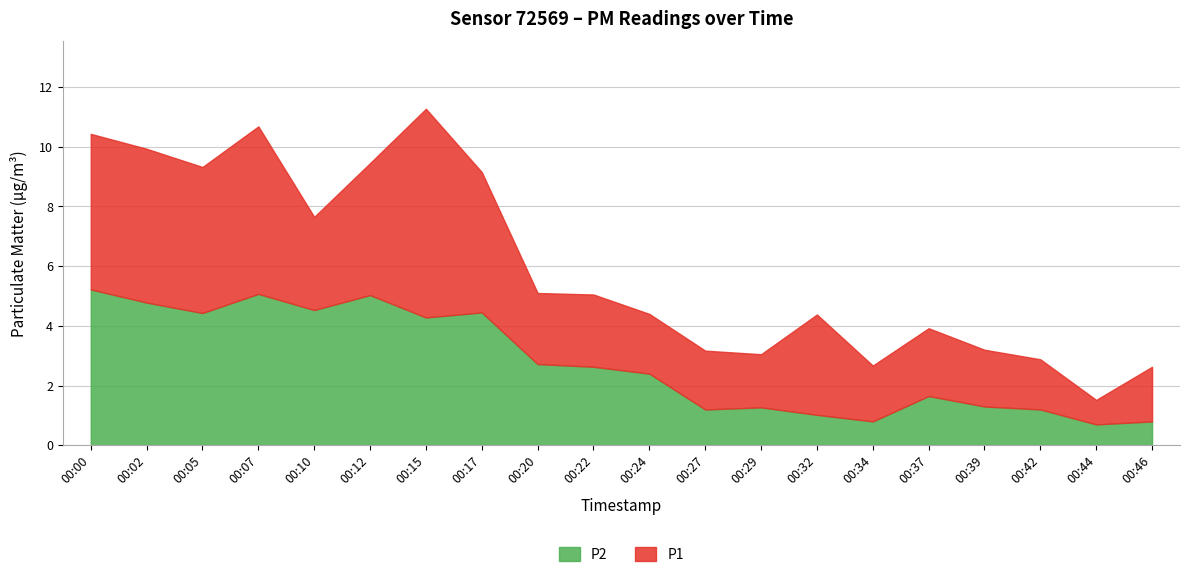

Reading left to right, list all the values displayed in this chart.

P1: 10.4	9.9	9.3	10.7	7.7	9.4	11.3	9.2	5.1	5.0	4.4	3.2	3.0	4.4	2.7	3.9	3.2	2.9	1.5	2.6
P2: 5.2	4.8	4.4	5.1	4.5	5.0	4.3	4.5	2.7	2.6	2.4	1.2	1.3	1.0	0.8	1.6	1.3	1.2	0.7	0.8